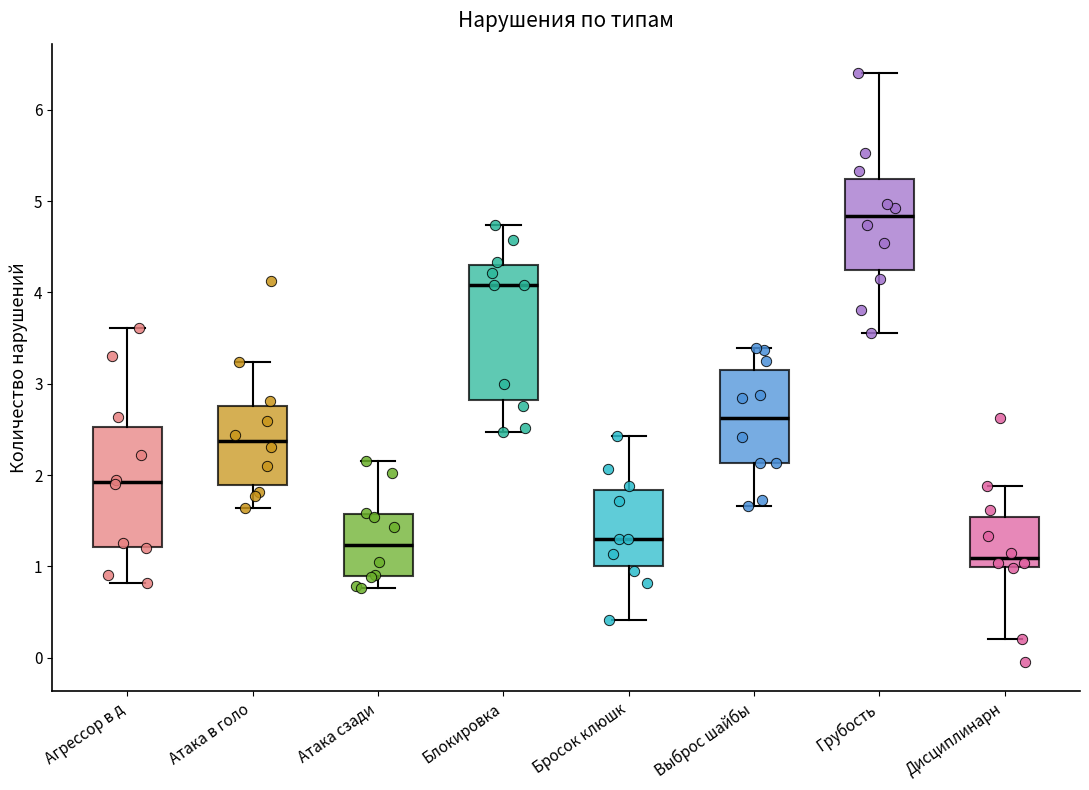

Comparing the boxes themselves (not the whiskers), which one is the tallest?

Блокировка